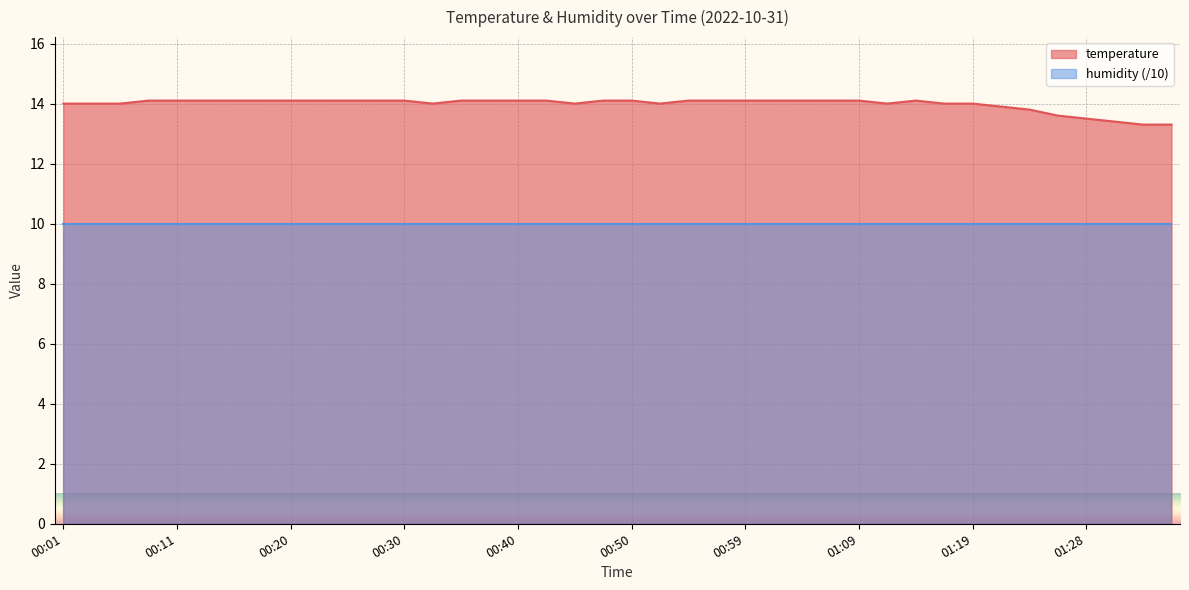

What is the difference between the maximum and minimum values?

0.8